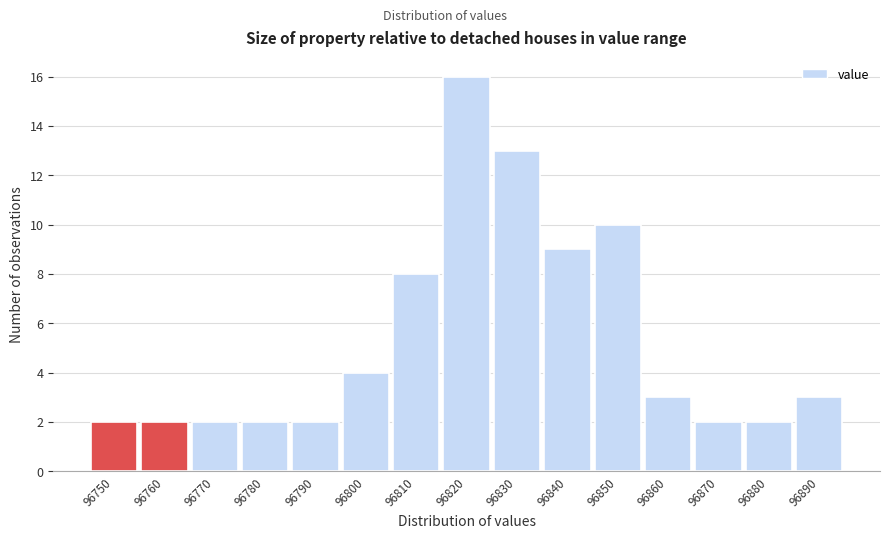

Reading left to right, what are all the values shown in this chart?

96750=2	96760=2	96770=2	96780=2	96790=2	96800=4	96810=8	96820=16	96830=13	96840=9	96850=10	96860=3	96870=2	96880=2	96890=3